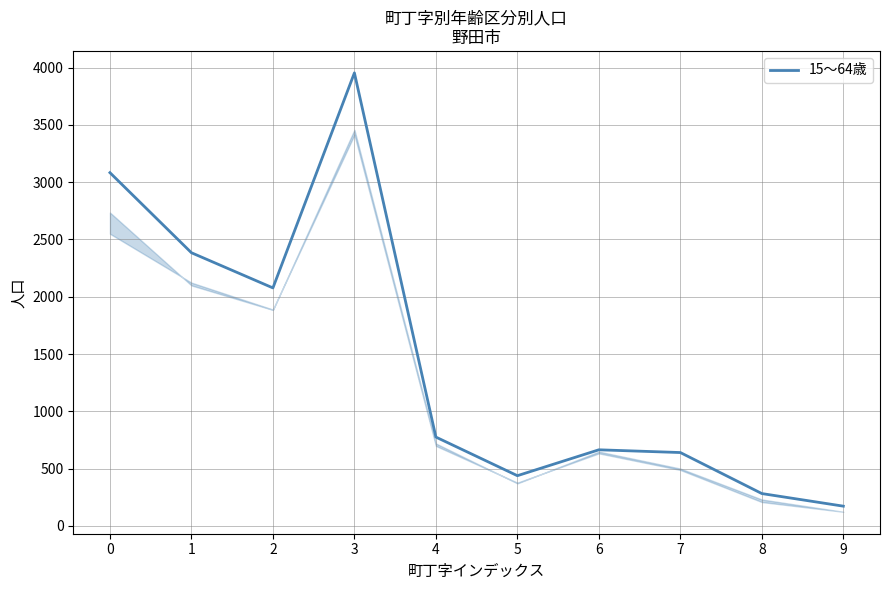

What is the maximum value shown in the chart?

3954